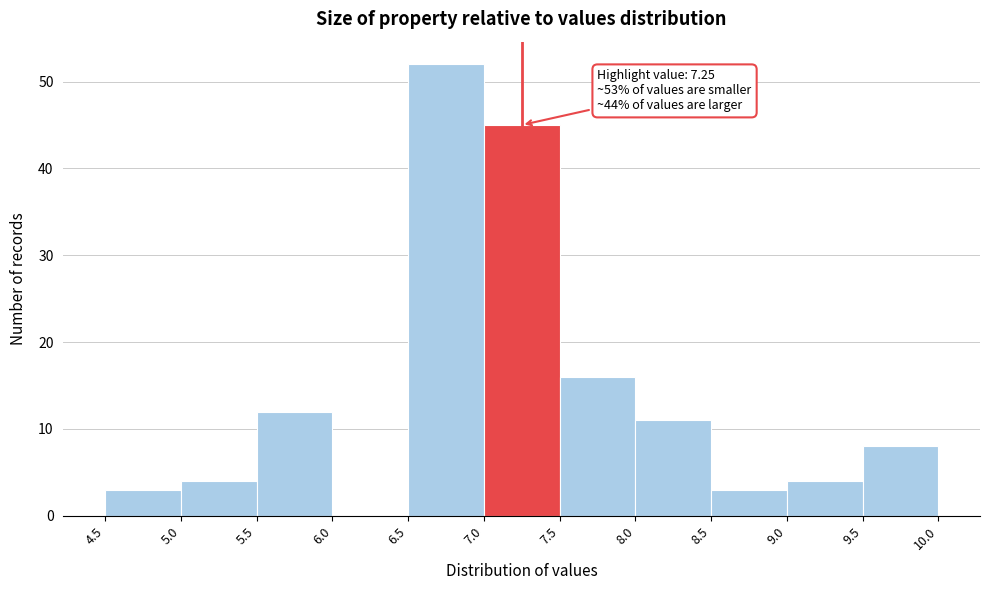

Over which range of the x-axis is the bar tallest?

6.5 to 7.0